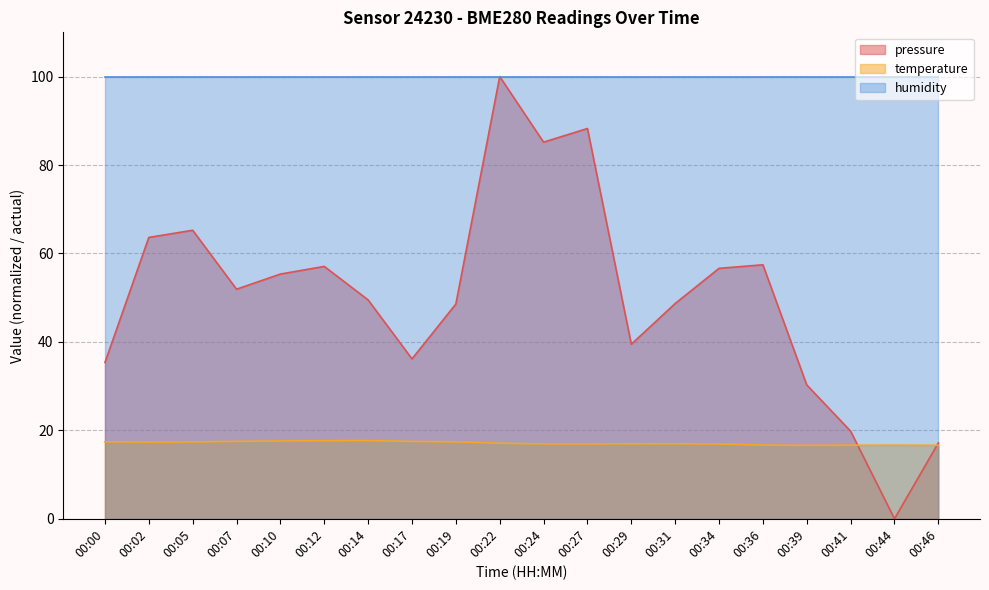

At how many categories does at least one series exceed 63?

20